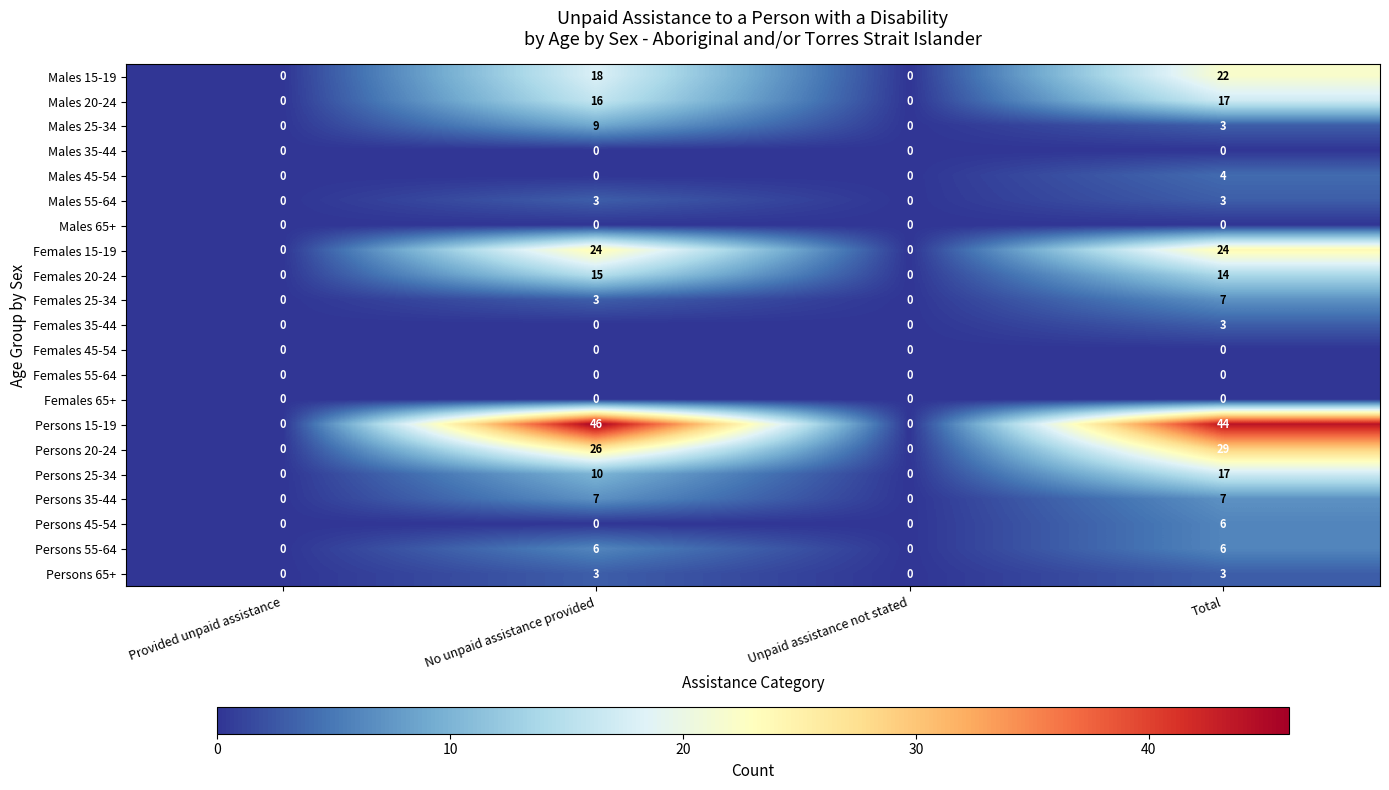

Where is Males 25-34 nearest to the value 4?

Total